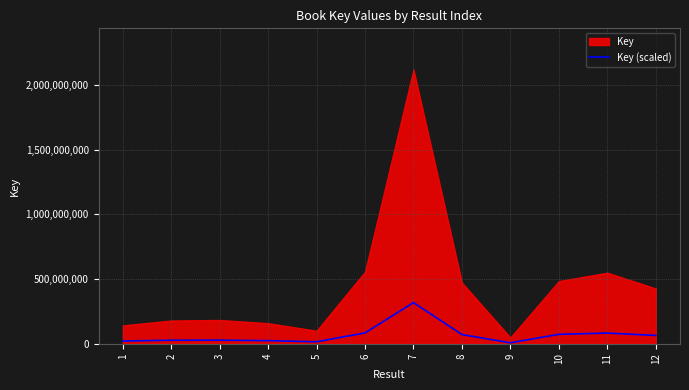

Where does the data first go above 64051881?

6